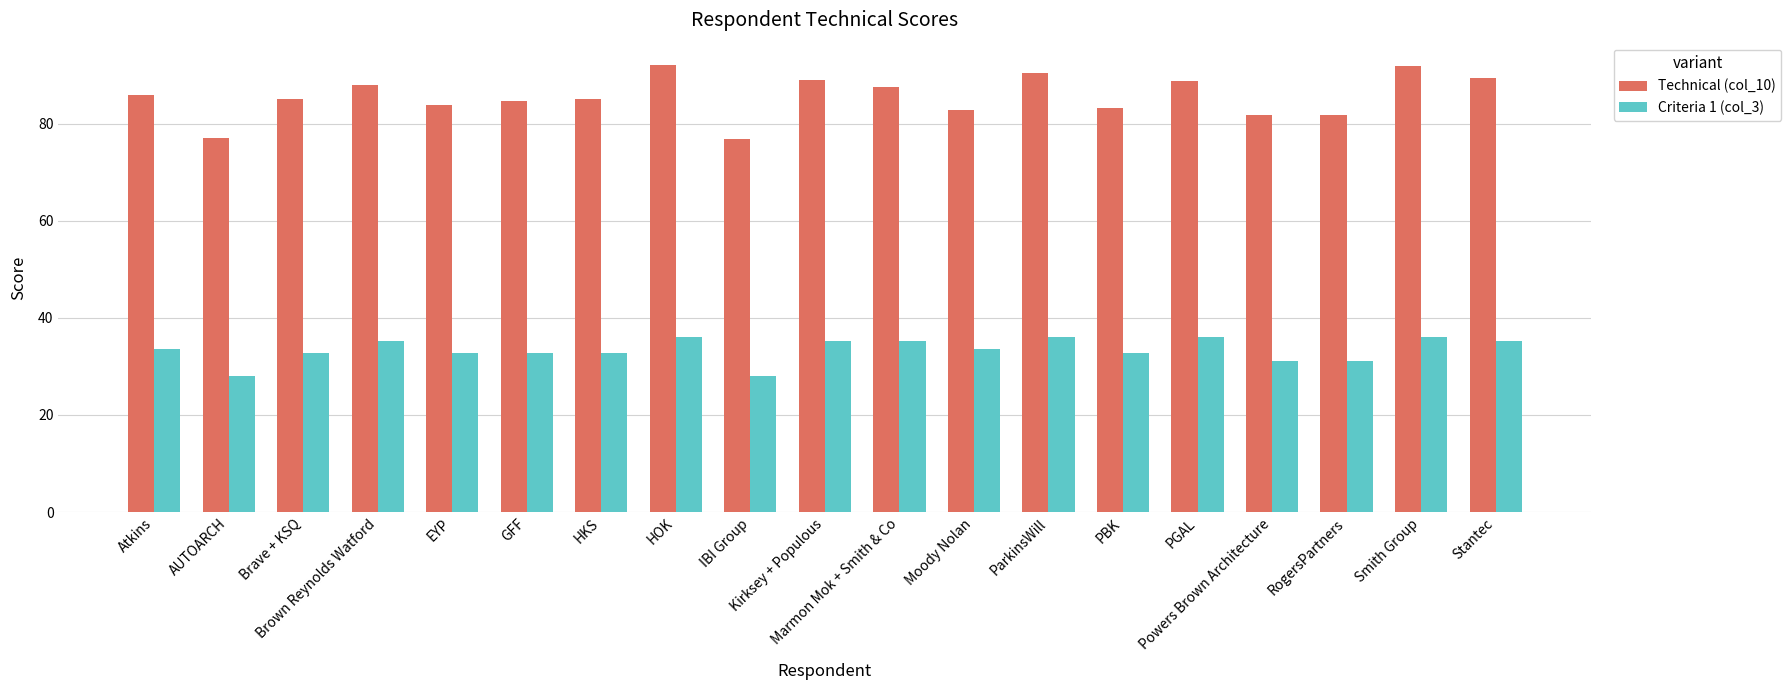

How many bars are there in each group?

2